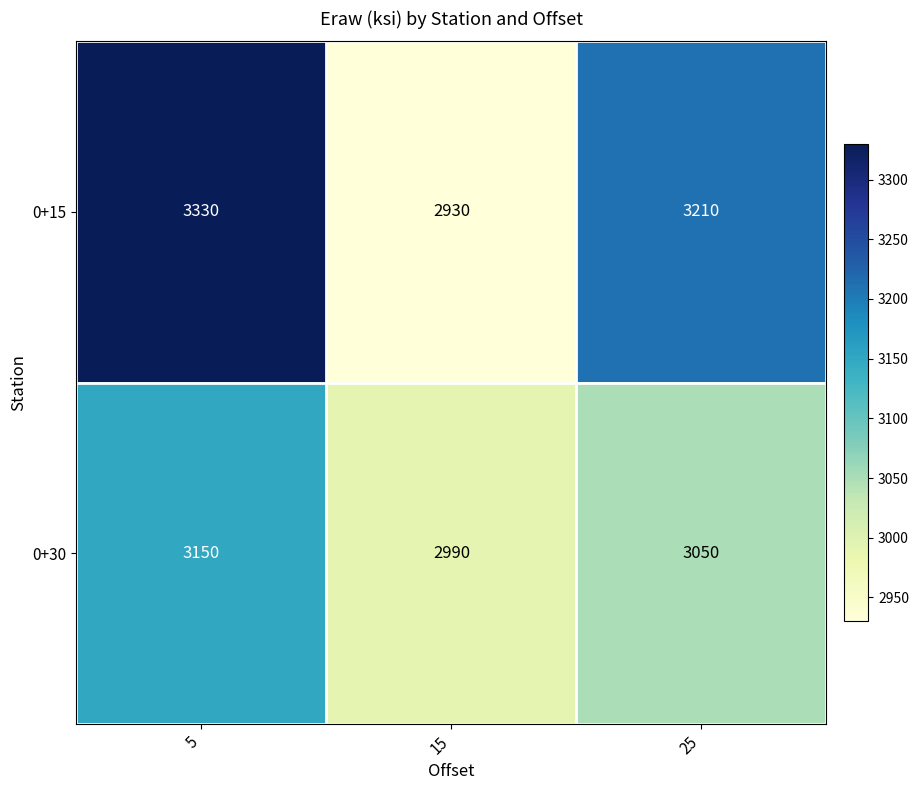

What is the total value across all series at 25?

6260